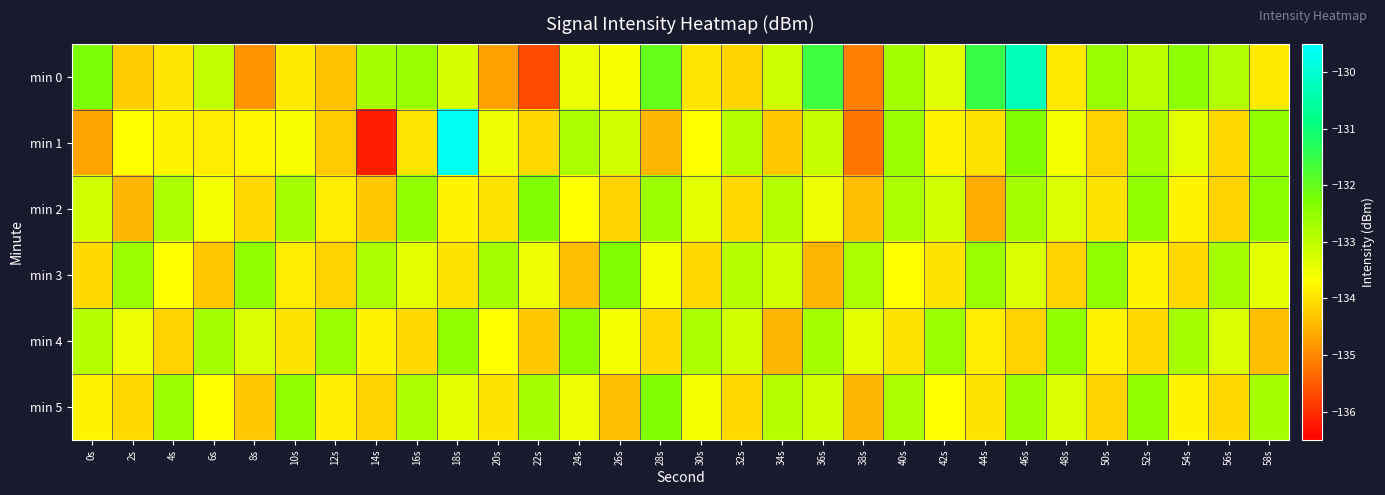

Between 48s and 54s, which is larger?

54s